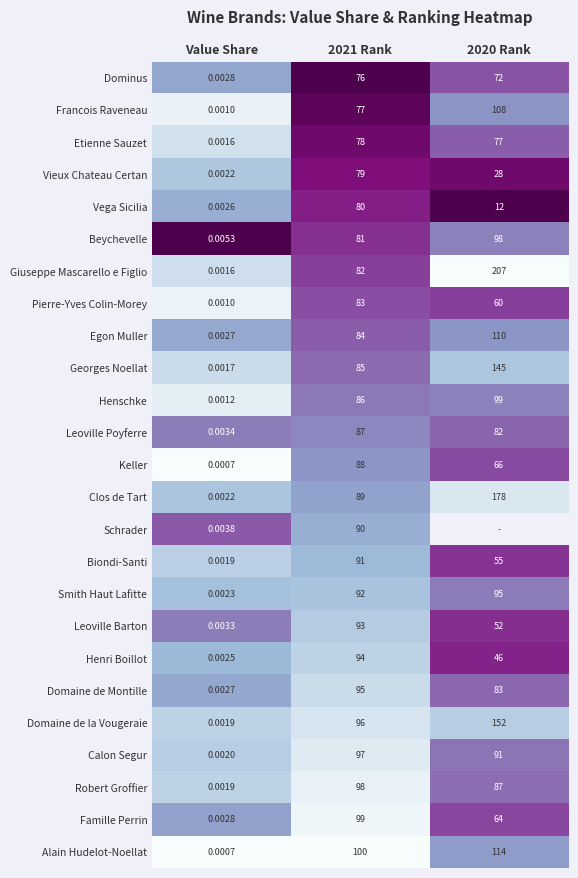

Is the value of Leoville Barton at 2020 Rank greater than the value of Biondi-Santi at Value Share?

Yes